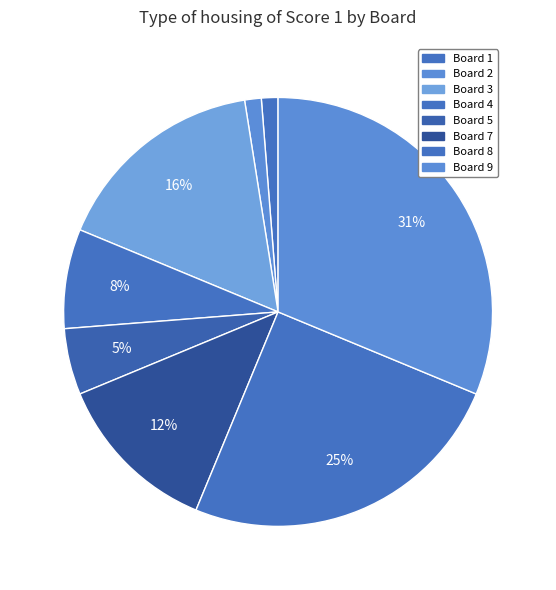

How many segments does this pie chart have?

8